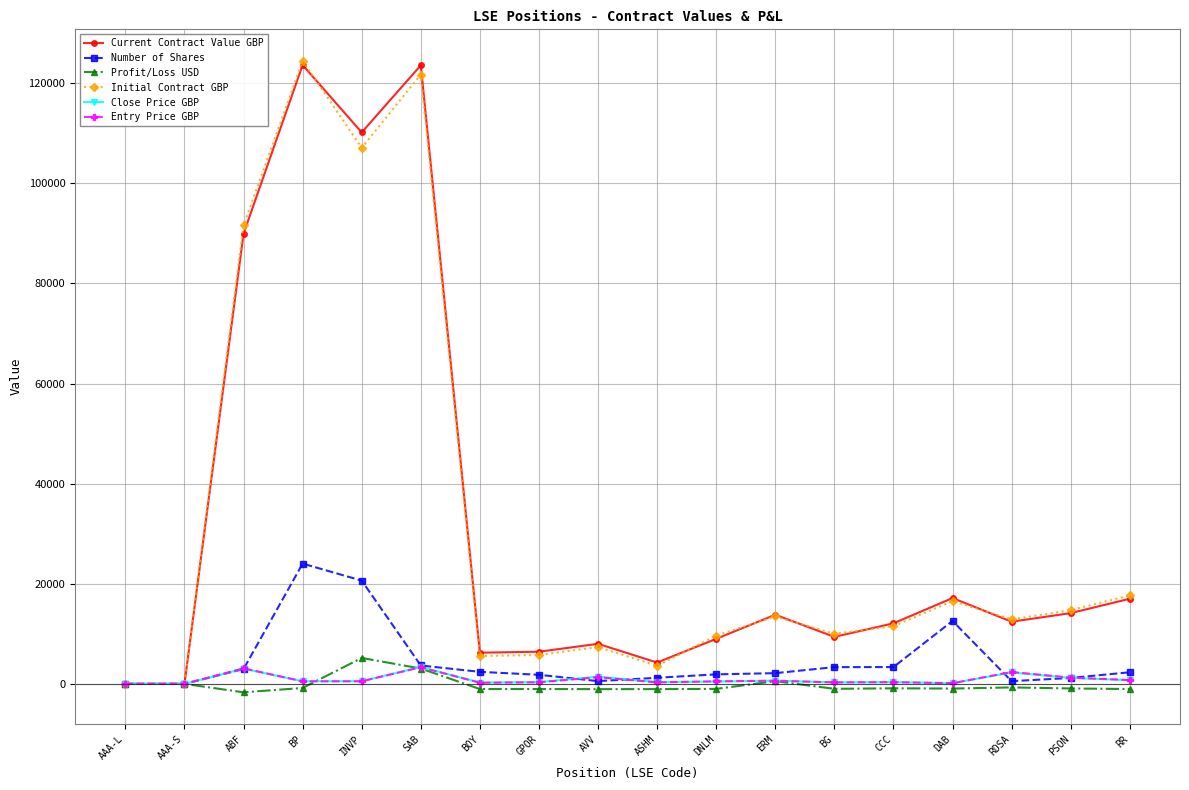

What is the minimum value for Number of Shares?

1.0